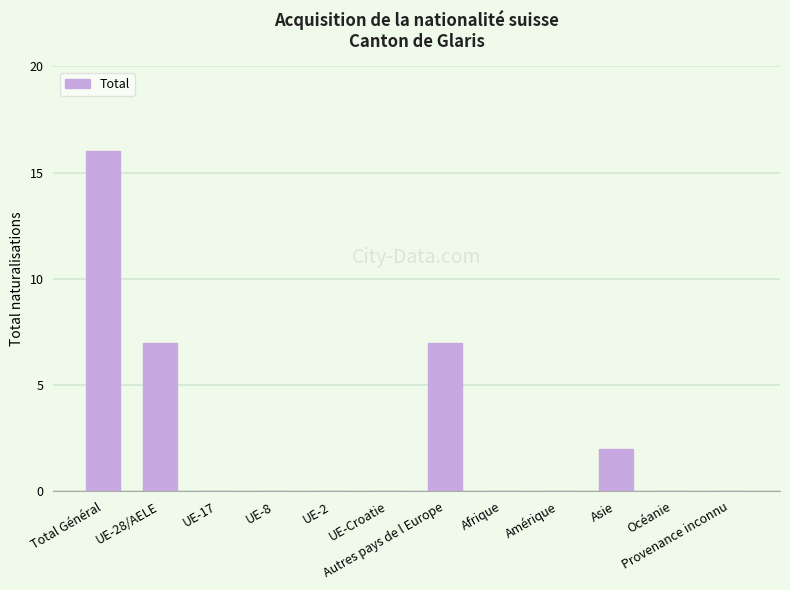

Reading right to left, what are all the values shown in this chart?

Provenance inconnu=0	Océanie=0	Asie=2	Amérique=0	Afrique=0	Autres pays de l Europe=7	UE-Croatie=0	UE-2=0	UE-8=0	UE-17=0	UE-28/AELE=7	Total Général=16